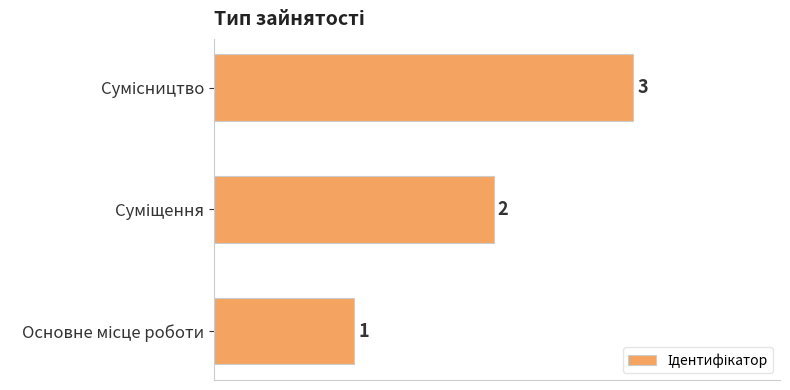

What is the sum of all values?

6